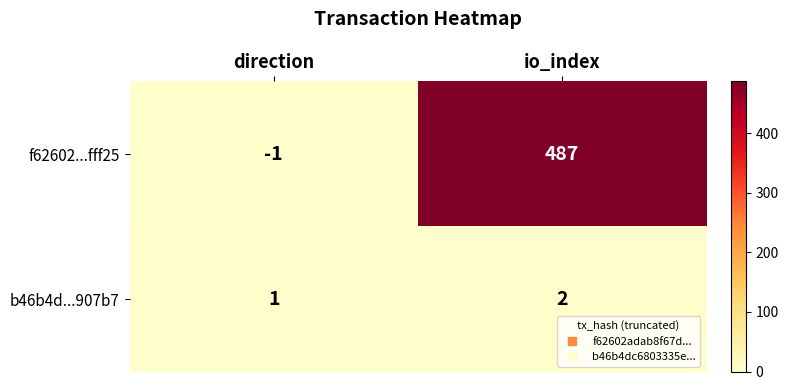

Where is b46b4d...907b7 nearest to the value 1?

direction